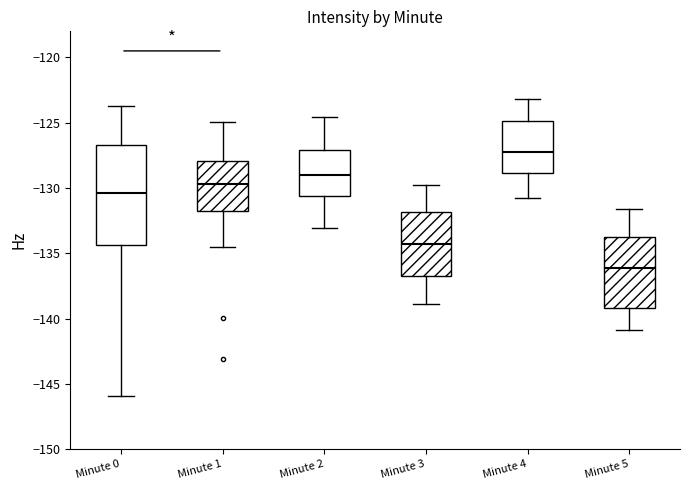

Where does the lower whisker of the box for Minute 0 end on the y-axis? The values are not printed on the chart, so give them approximately, as read against the axis.

-146.0